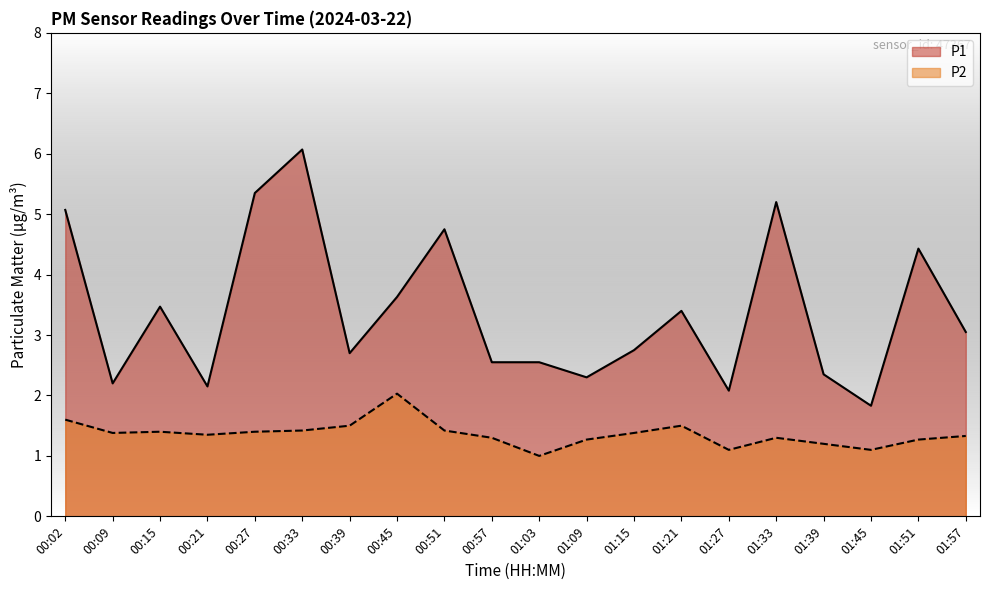

Which series has the largest total across all categories?

P1